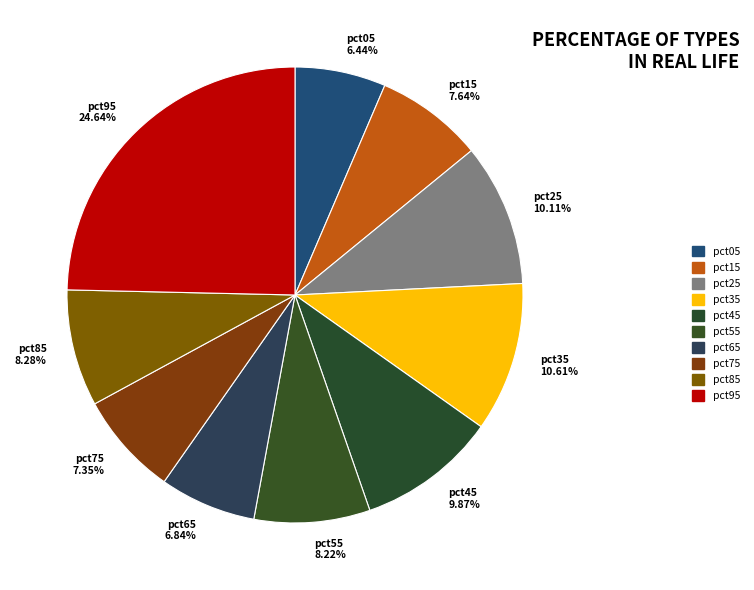

Does pct35 represent more than half of the total?

No